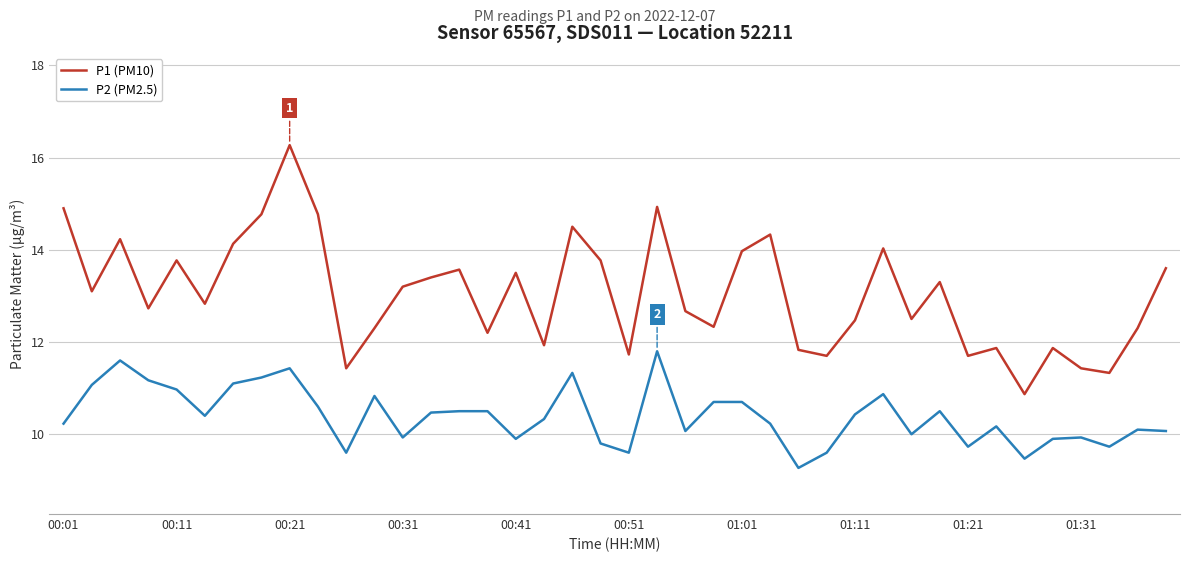

Which series has the largest total across all categories?

P1 (PM10)